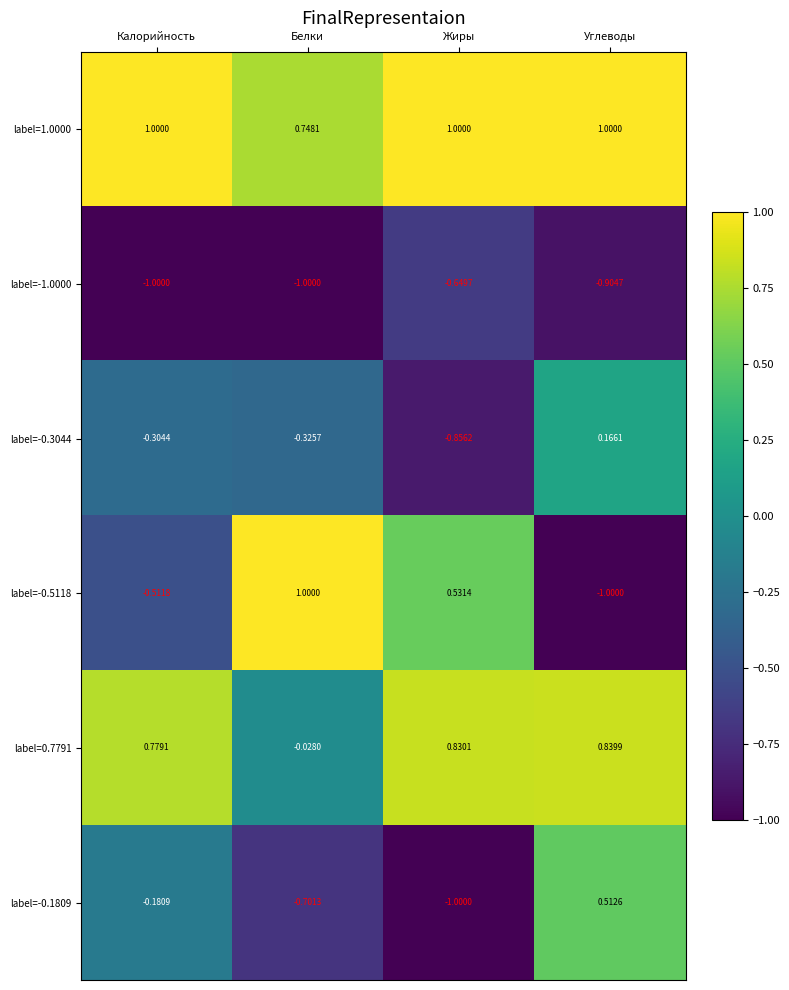

At which label is label=-0.3044 closest to 0?

Углеводы